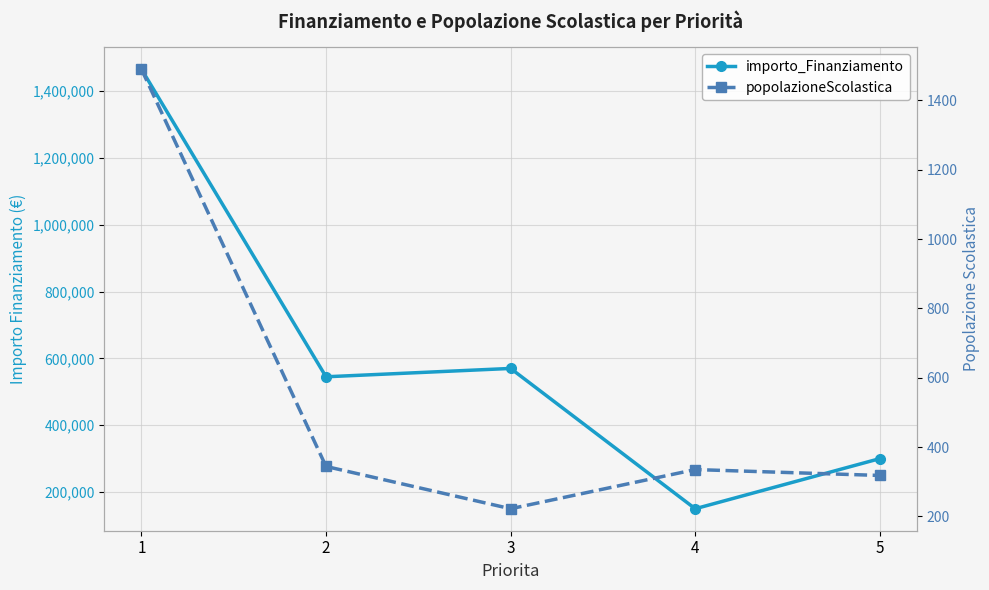

What is the value of the popolazioneScolastica point at the 5th from the left?

318